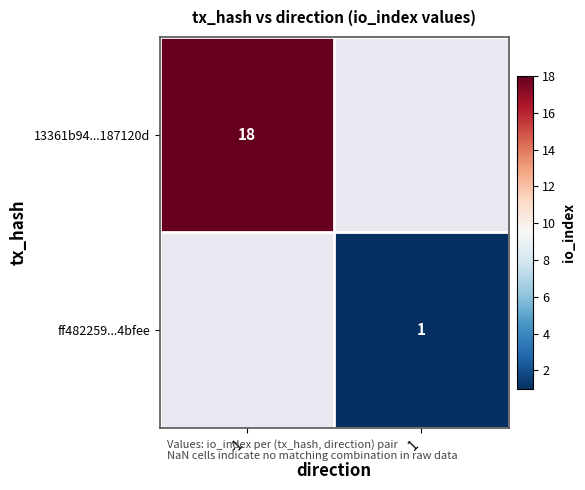

The value of ff482259...4bfee at 1 is 1. True or false?

True